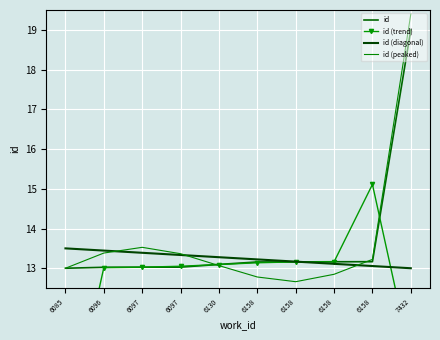

Between 6097 and 6158, which is larger?

6158